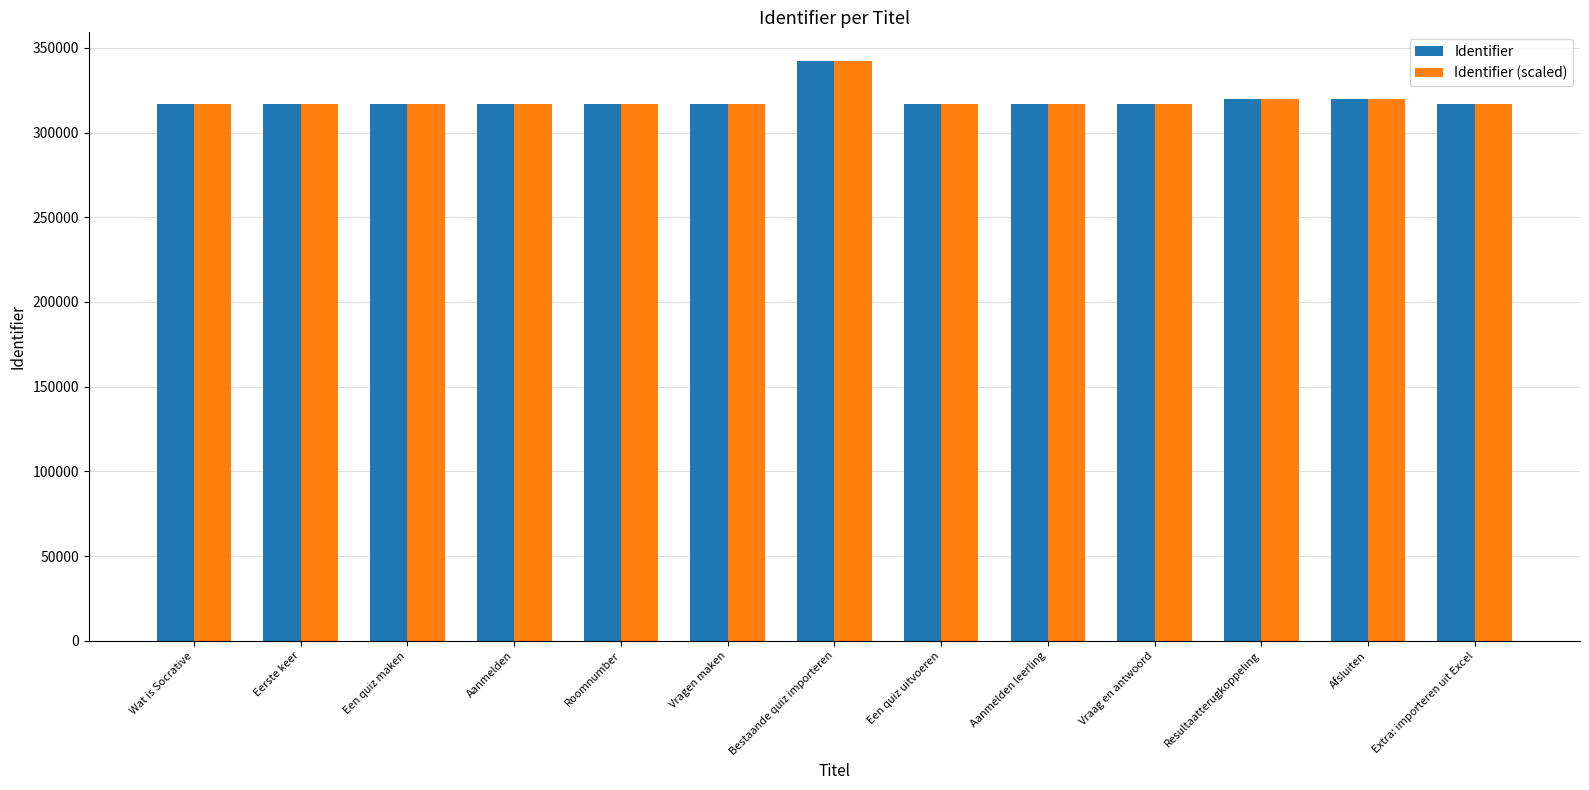

What is the value of the Identifier (scaled) bar at the 12th from the left?

319910